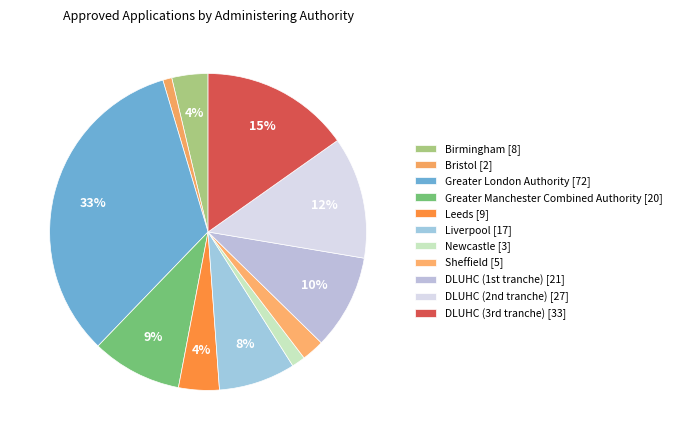

What is the largest slice in the pie chart?

Greater London Authority